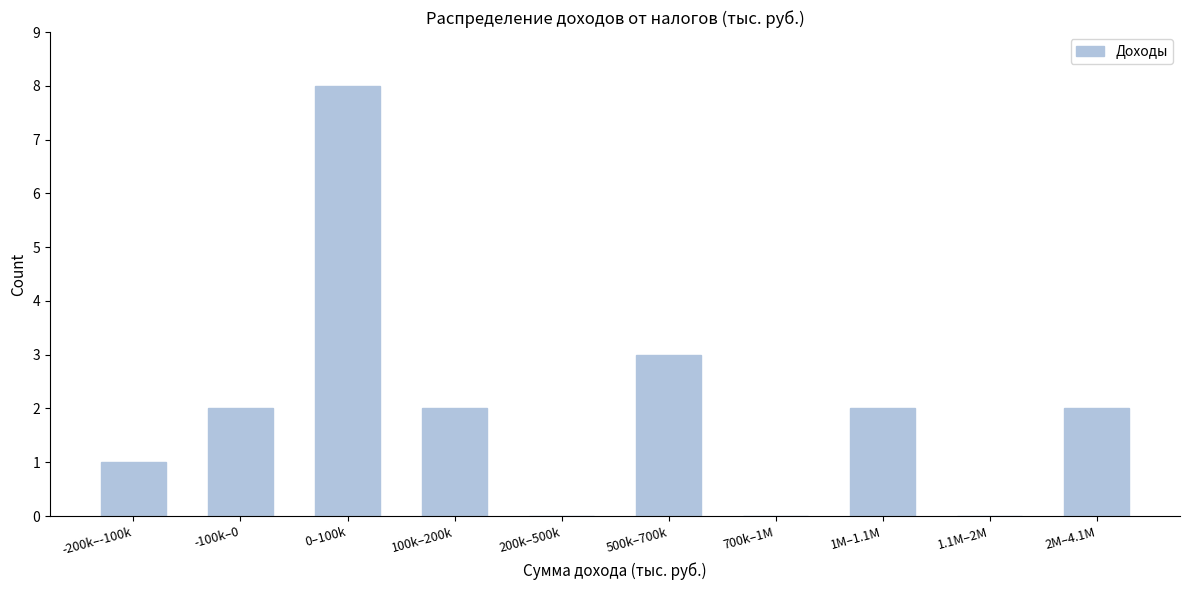

Reading left to right, what are all the values shown in this chart?

-200k–-100k=1	-100k–0=2	0–100k=8	100k–200k=2	200k–500k=0	500k–700k=3	700k–1M=0	1M–1.1M=2	1.1M–2M=0	2M–4.1M=2